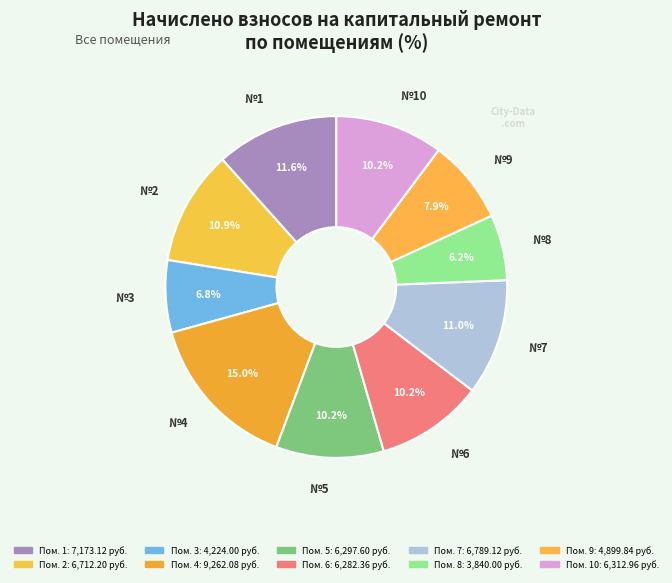

How many slices are in this pie chart?

10